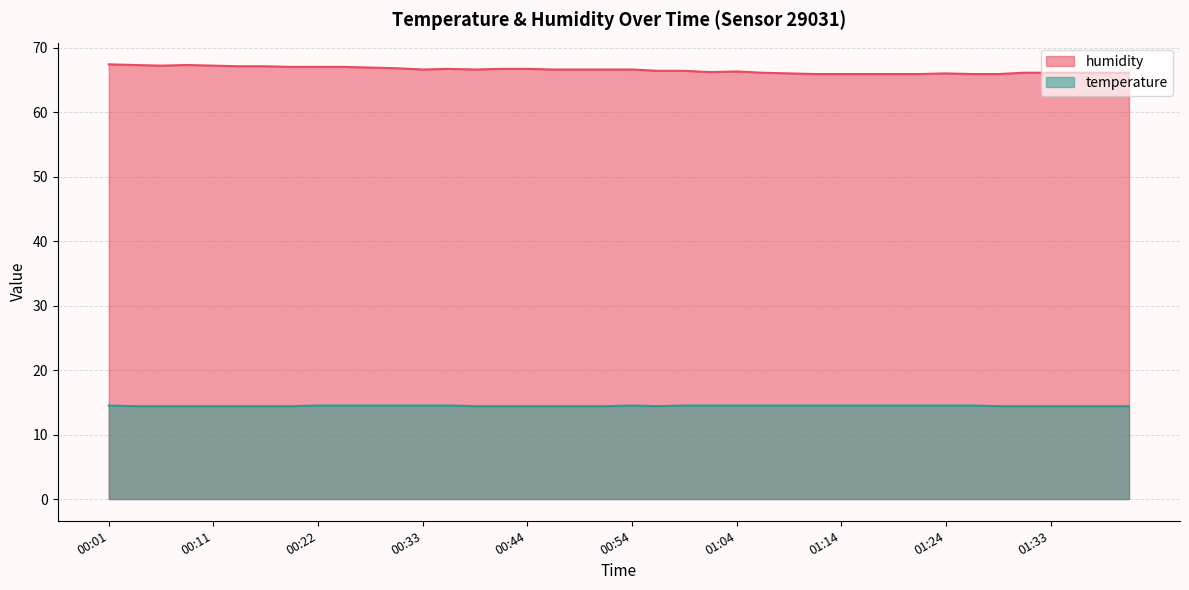

List the series in order of their peak value, highest first.

humidity, temperature